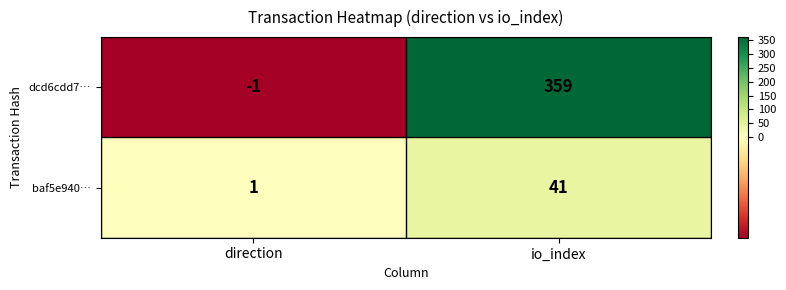

Where is baf5e940… nearest to the value 21?

direction